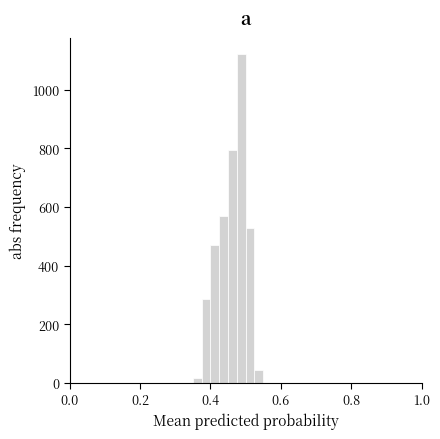

Around what value on the x-axis is the tallest bar? Give the approximate position of its centre, as read against the axis.

0.48